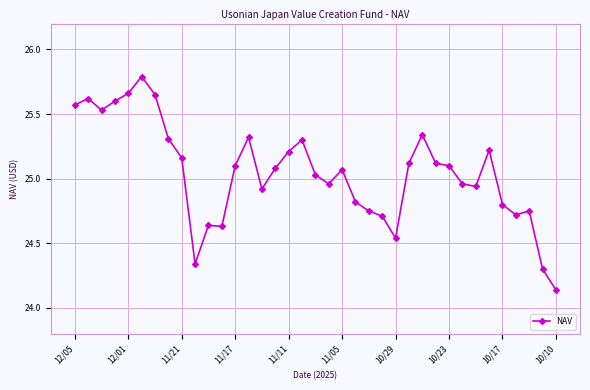

What is the maximum value shown in the chart?

25.8